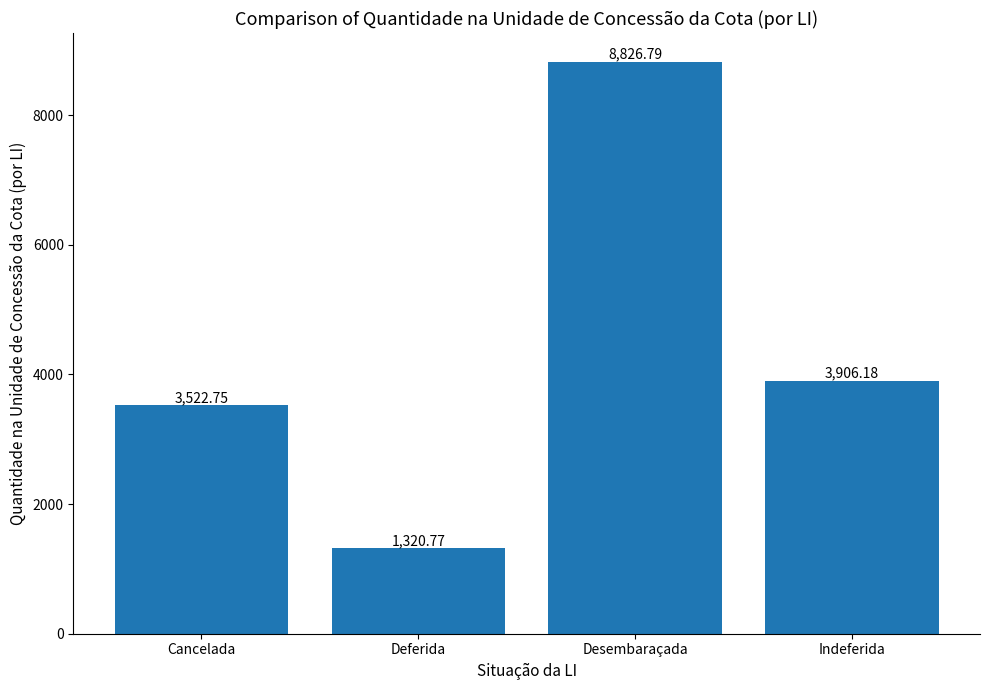

What is the label of the 4th bar from the left?

Indeferida